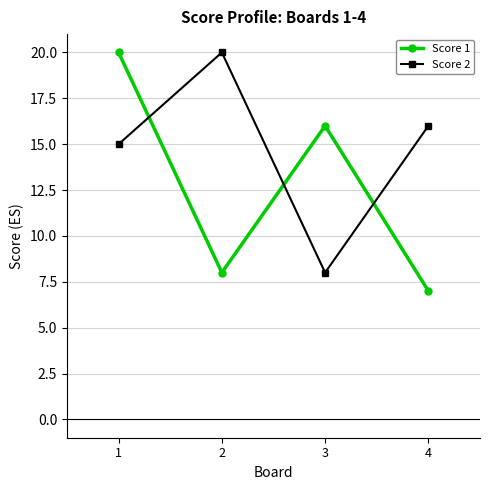

True or false: Score 2 has a value of 8 at 3.

True